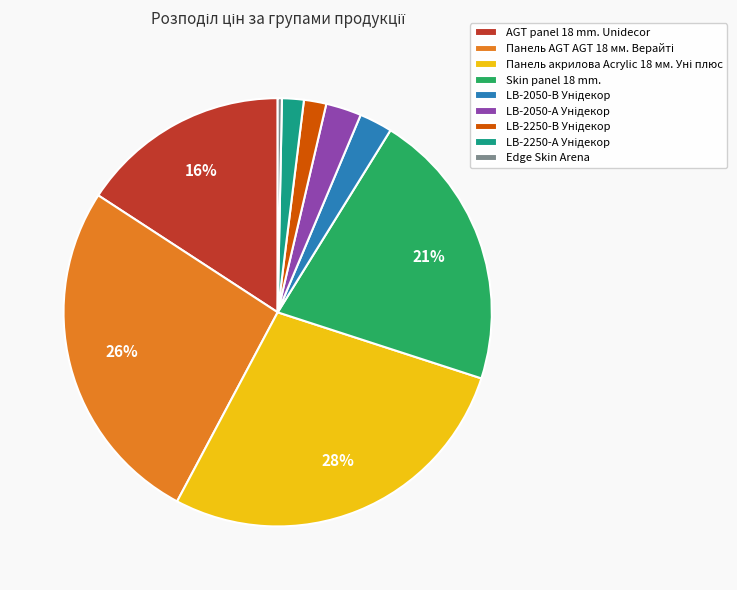

What is the smallest slice in the pie chart?

Edge Skin Arena